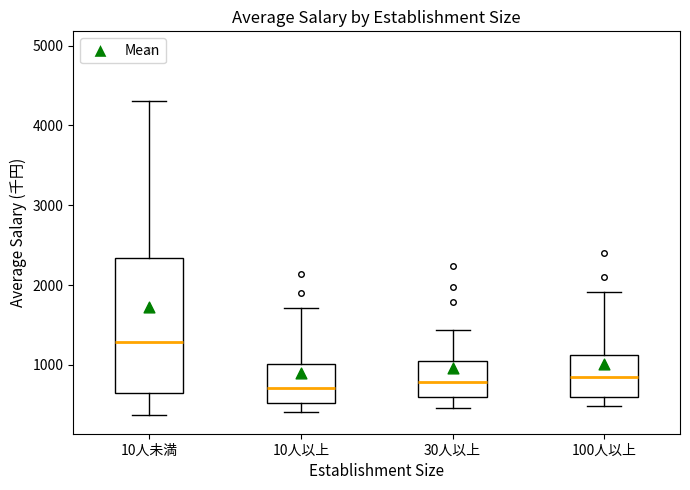

Reading left to right, read every box against the y-axis: the position of its median line, the range the box covers, and the ends of its whiskers. The values are not printed on the chart, so give them approximately, as read against the axis.

10人未満: median 1300, box 600 to 2300, whiskers 400 to 4300
10人以上: median 700, box 500 to 1000, whiskers 400 to 1700
30人以上: median 800, box 600 to 1100, whiskers 500 to 1400
100人以上: median 800, box 600 to 1100, whiskers 500 to 1900